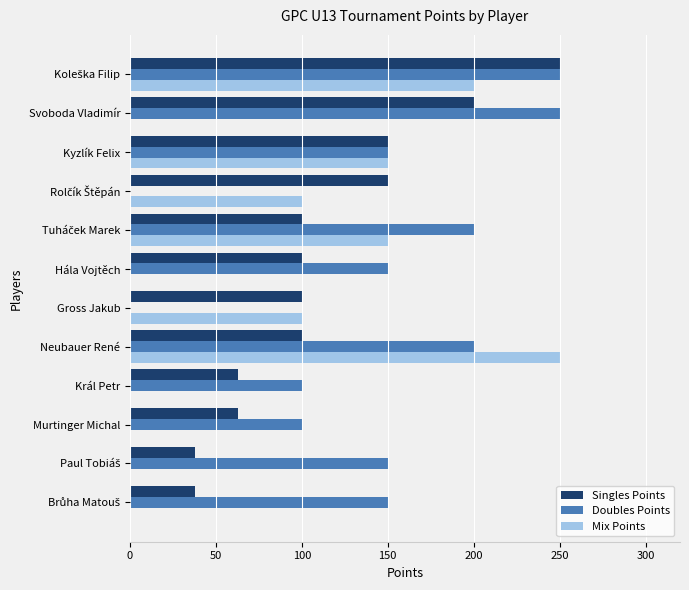

What value does the Singles Points series have at Svoboda Vladimír?

200